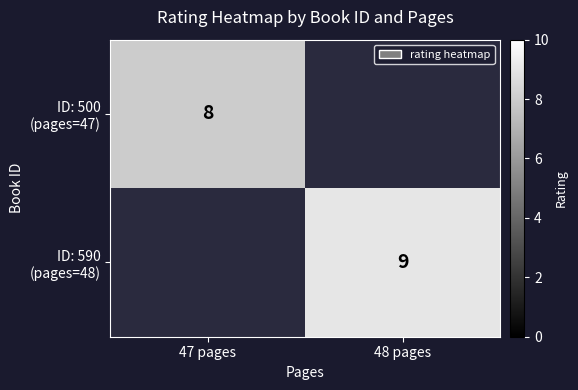

Which label corresponds to the largest value in the chart?

48 pages